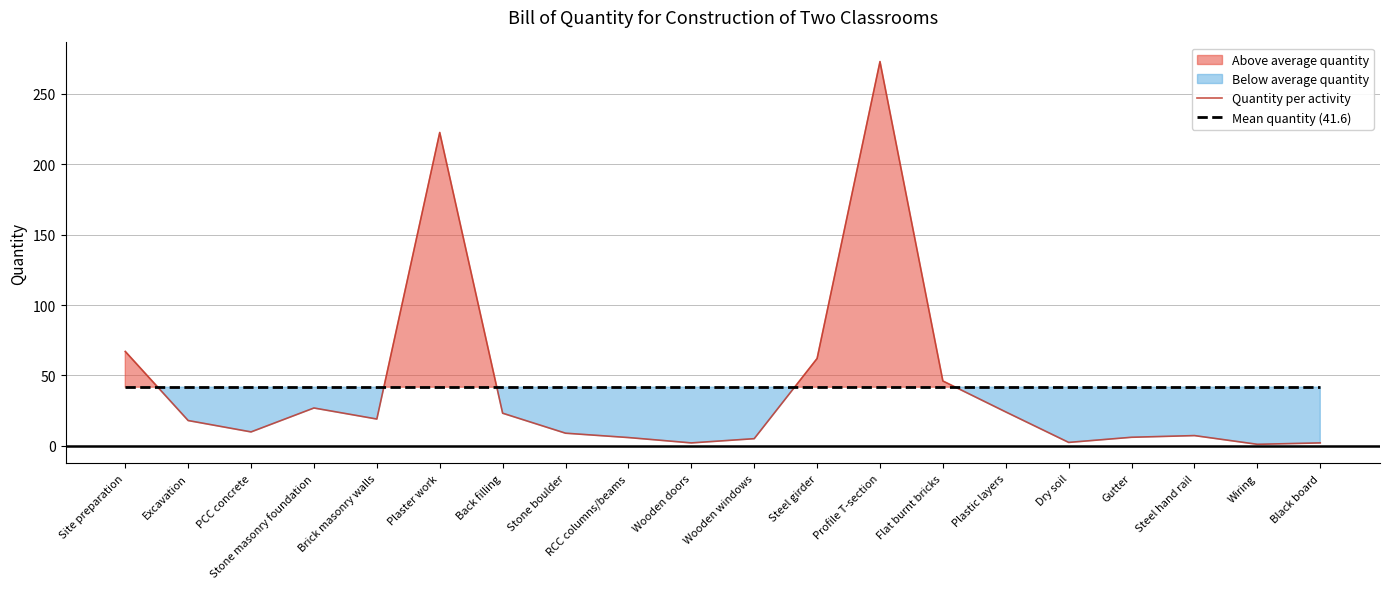

Where do Quantity per activity and Mean quantity (41.6) first cross each other?

Site preparation and Excavation